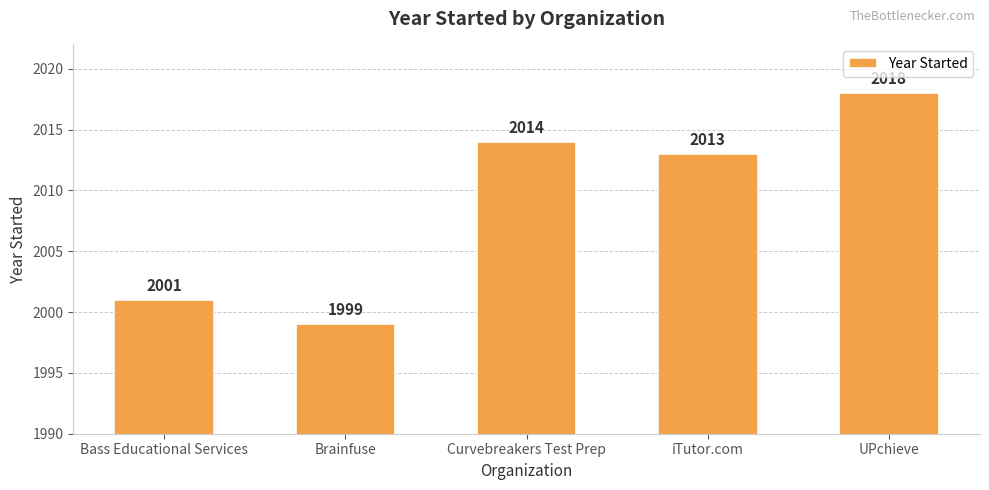

The chart shows a value of 2795 at Brainfuse. True or false?

False